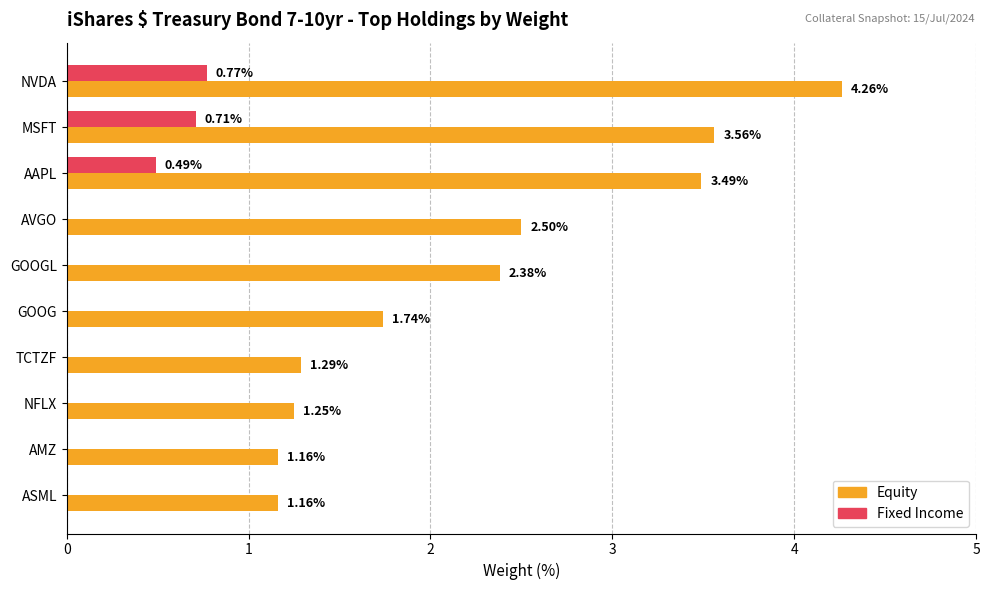

Which series has the largest total across all categories?

Equity